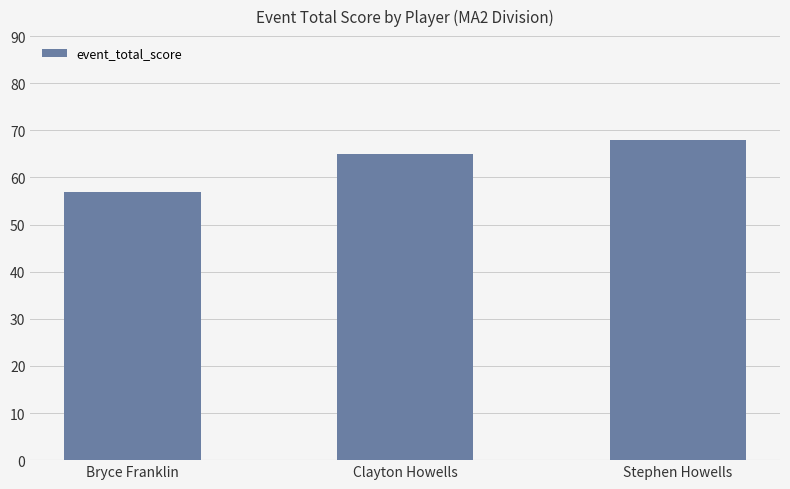

The value at Bryce Franklin is 57. True or false?

True